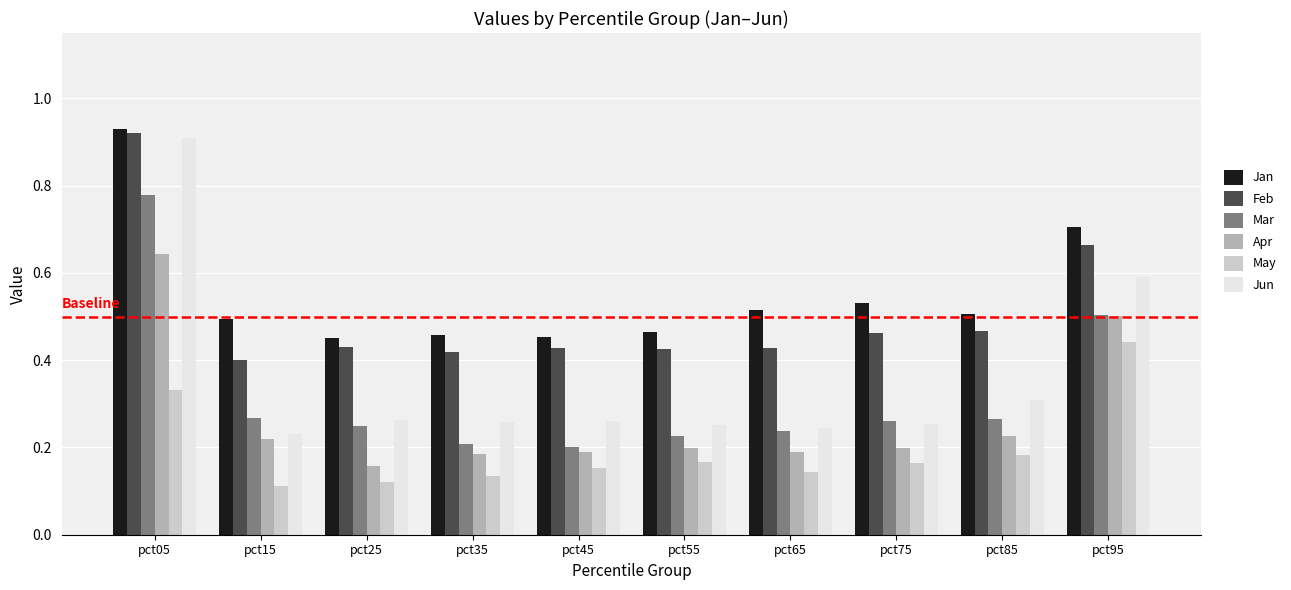

At which label does Jun reach its minimum?

pct15